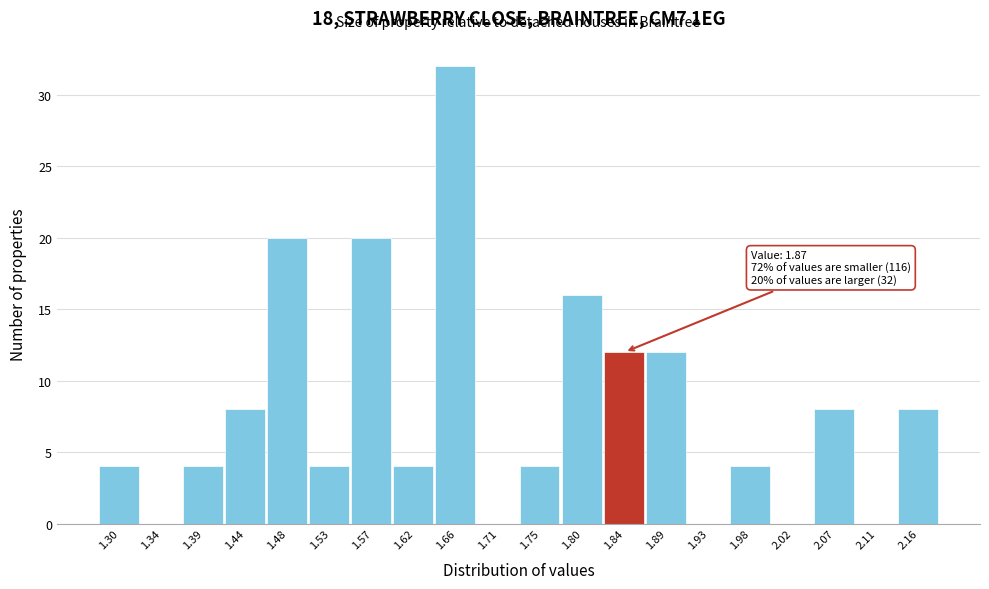

Reading left to right, transcribe all the data shown in this chart.

1.30=4	1.34=0	1.39=4	1.44=8	1.48=20	1.53=4	1.57=20	1.62=4	1.66=32	1.71=0	1.75=4	1.80=16	1.84=12	1.89=12	1.93=0	1.98=4	2.02=0	2.07=8	2.11=0	2.16=8